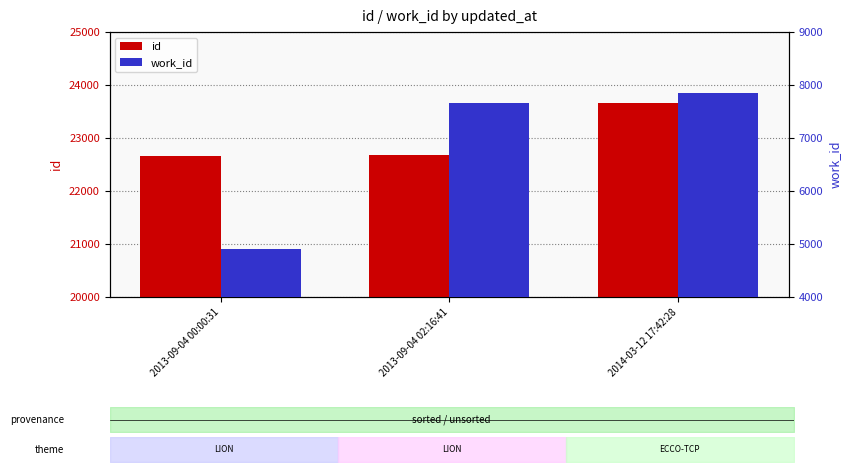

Rank the series by their average value, from highest to lowest.

id, work_id